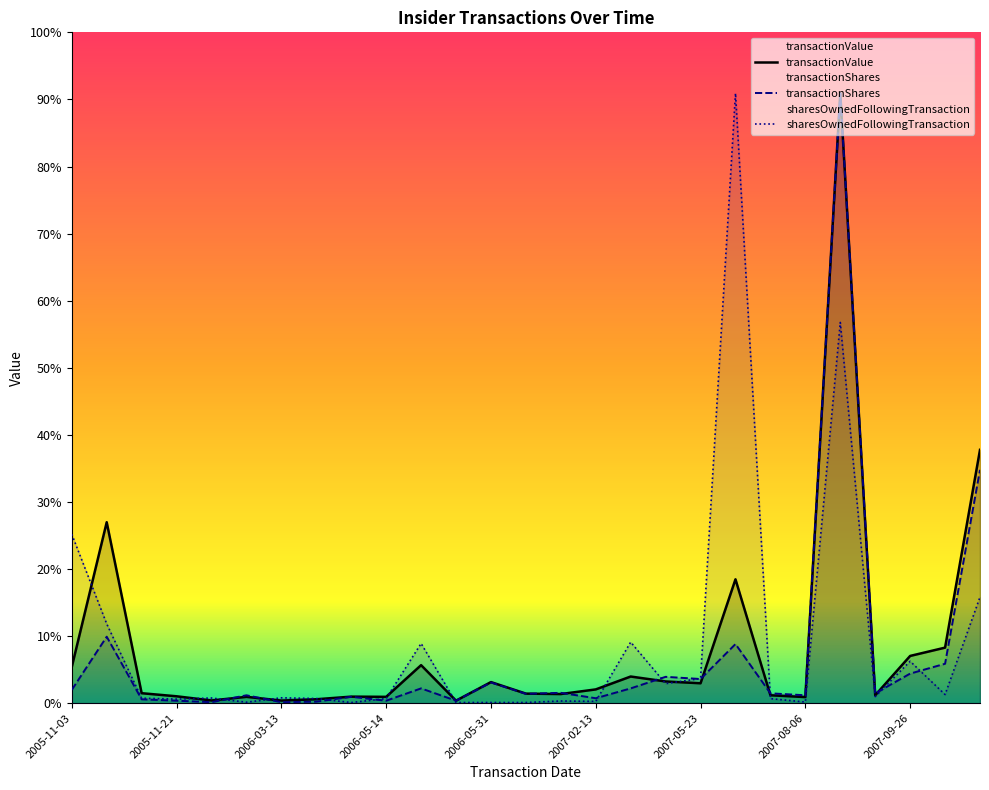

List the labels in order of transactionValue value, smallest first.

2006-05-22, 2006-03-13, 2006-02-22, 2006-03-16, 2007-08-06, 2006-05-14, 2006-03-09, 2006-04-25, 2005-11-21, 2007-06-15, 2007-08-23, 2007-02-05, 2007-02-02, 2005-11-17, 2007-02-13, 2007-05-23, 2006-05-31, 2007-05-15, 2007-03-06, 2005-11-03, 2006-05-15, 2007-09-26, 2007-10-02, 2007-05-29, 2005-11-04, 2007-10-17, 2007-08-17